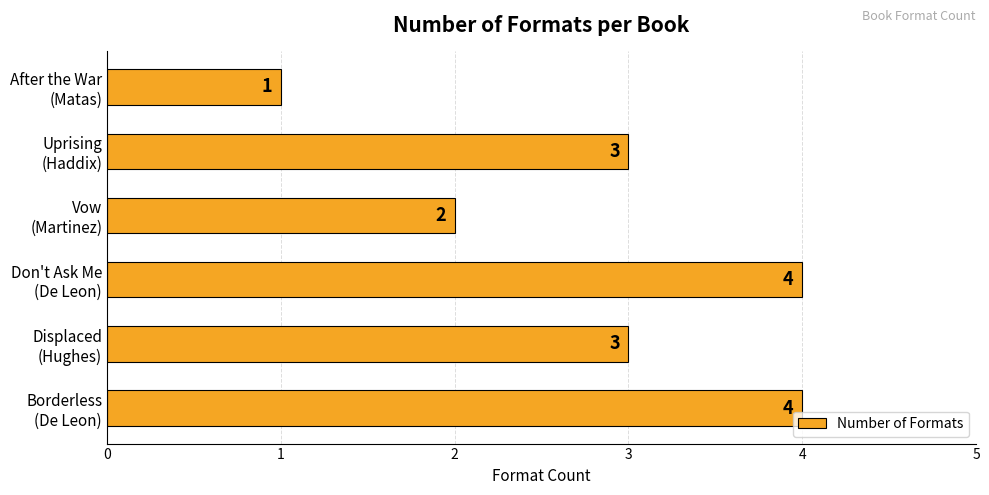

How many values are between 2 and 4?

5